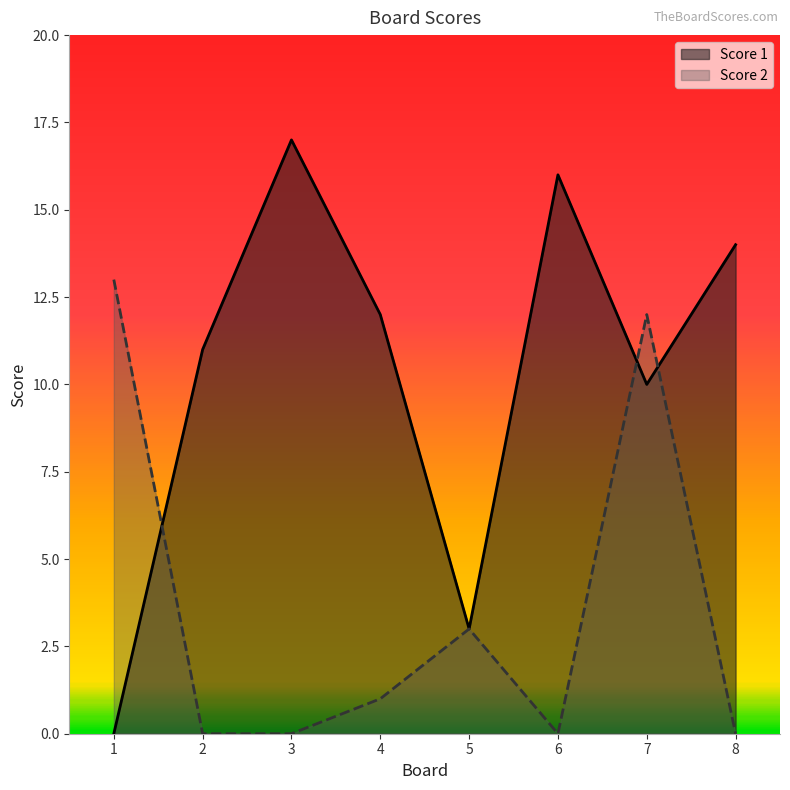

Which series has the largest total across all categories?

Score 1